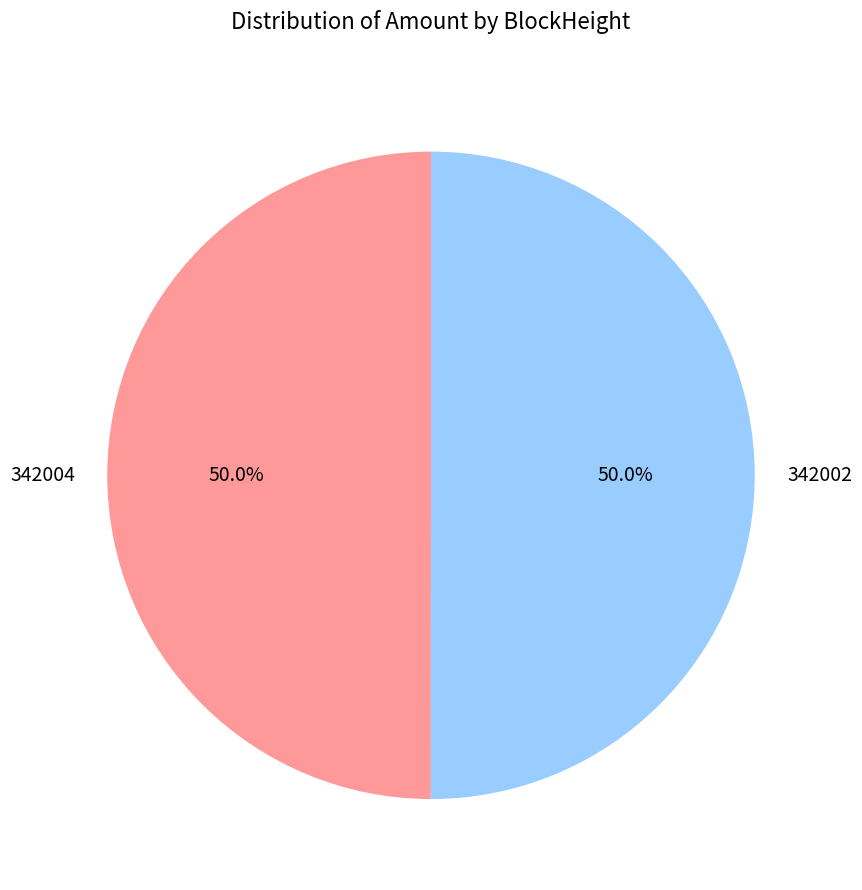

How many segments does this pie chart have?

2